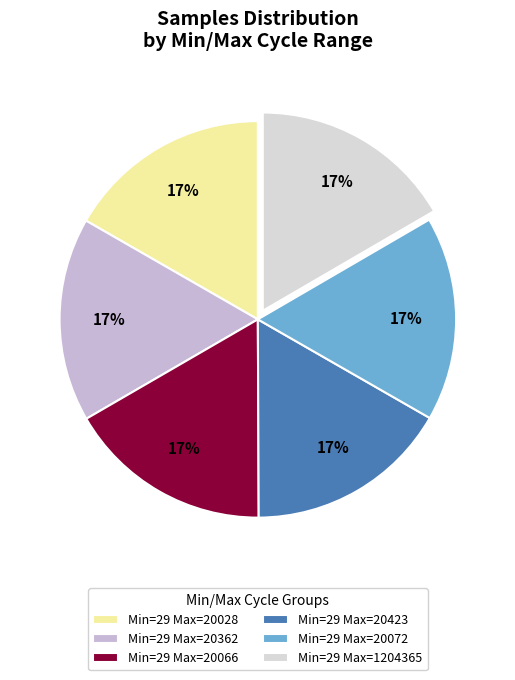

Count the number of slices in the pie.

6